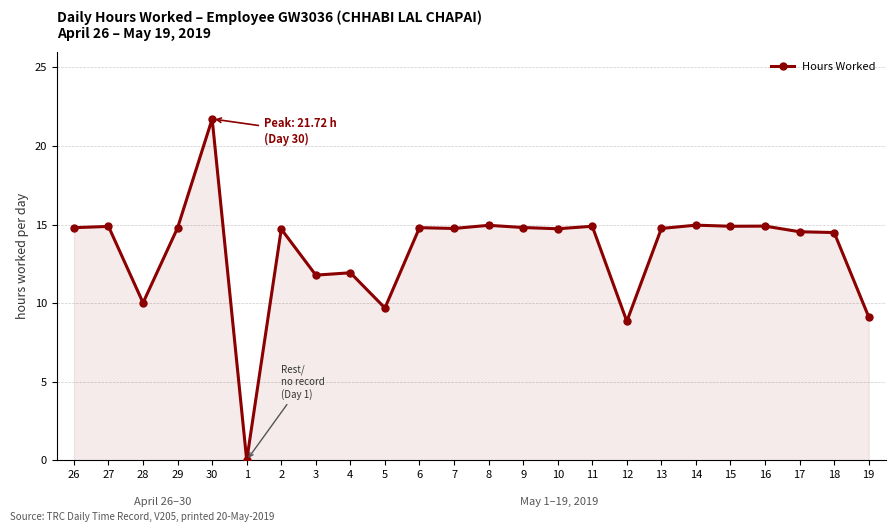

What is the label of the 10th point from the right?

10